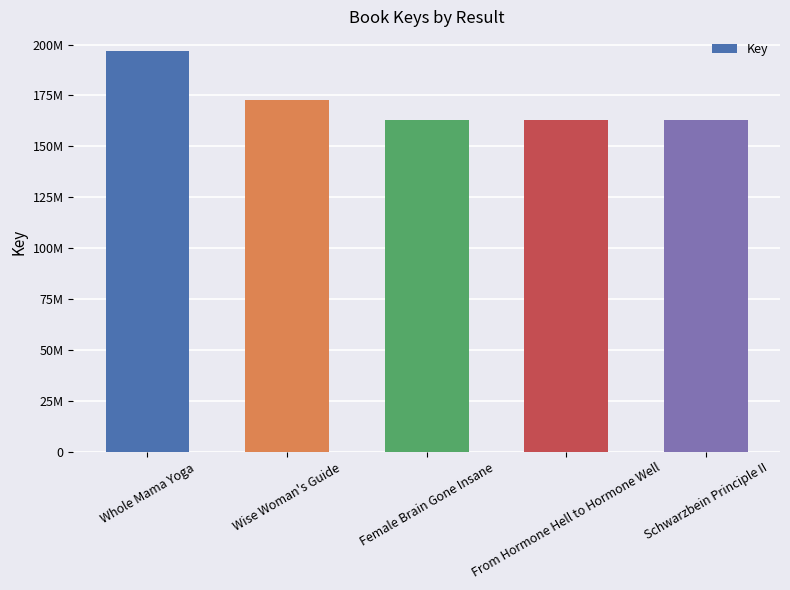

How many data points does each series have?

5